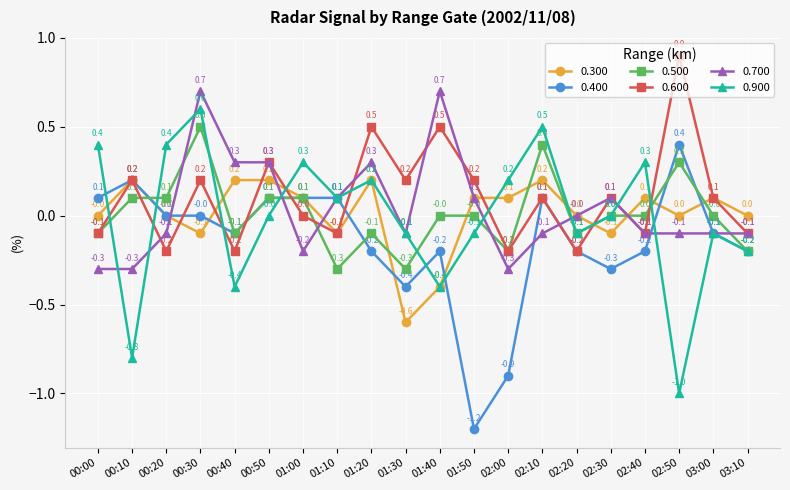

Between which two adjacent categories do 0.900 and 0.600 first intersect?

00:00 and 00:10